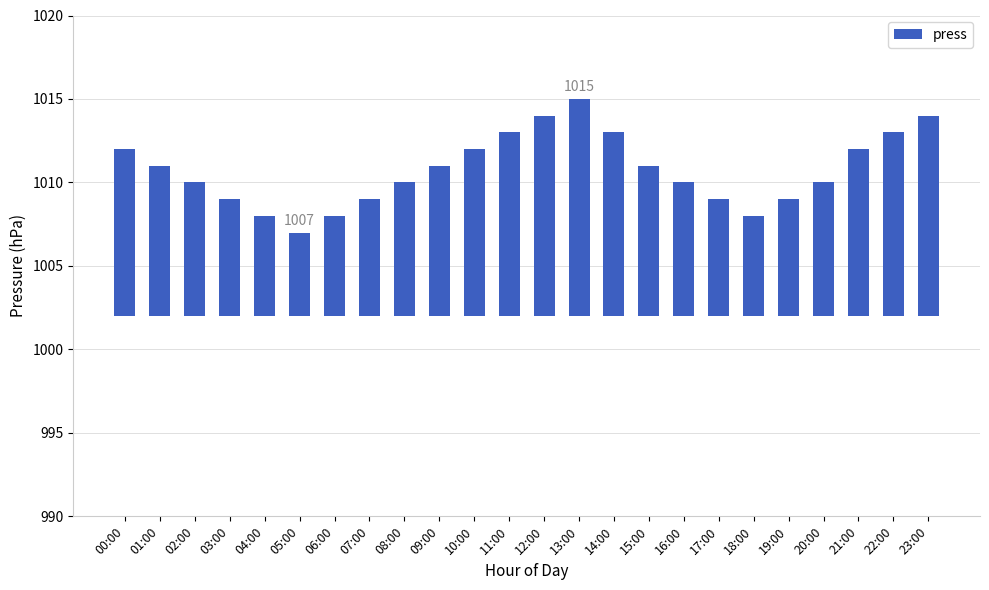

What is the change in value from 15:00 to 19:00?

-2